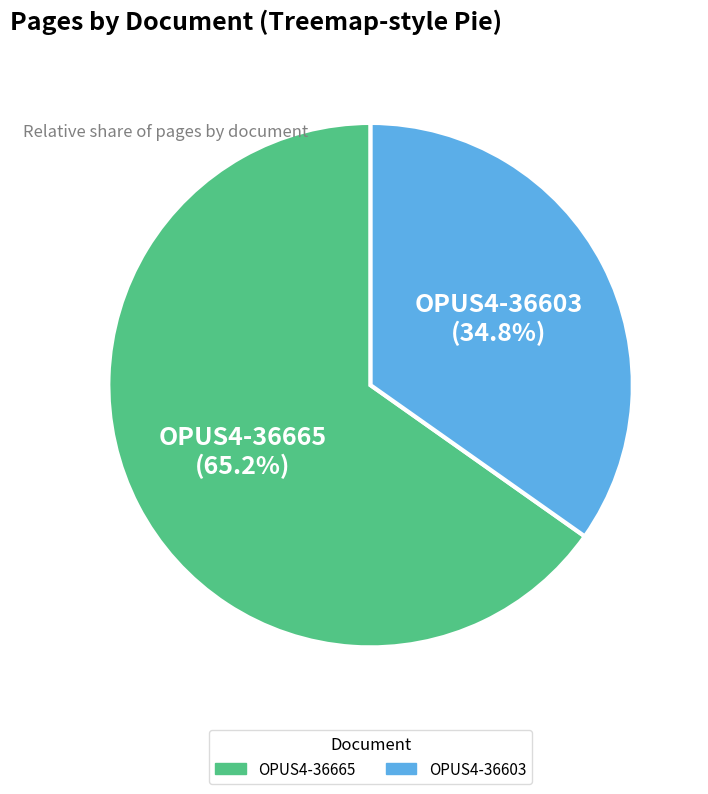

What percentage is NOT represented by OPUS4-36665?

34.8%